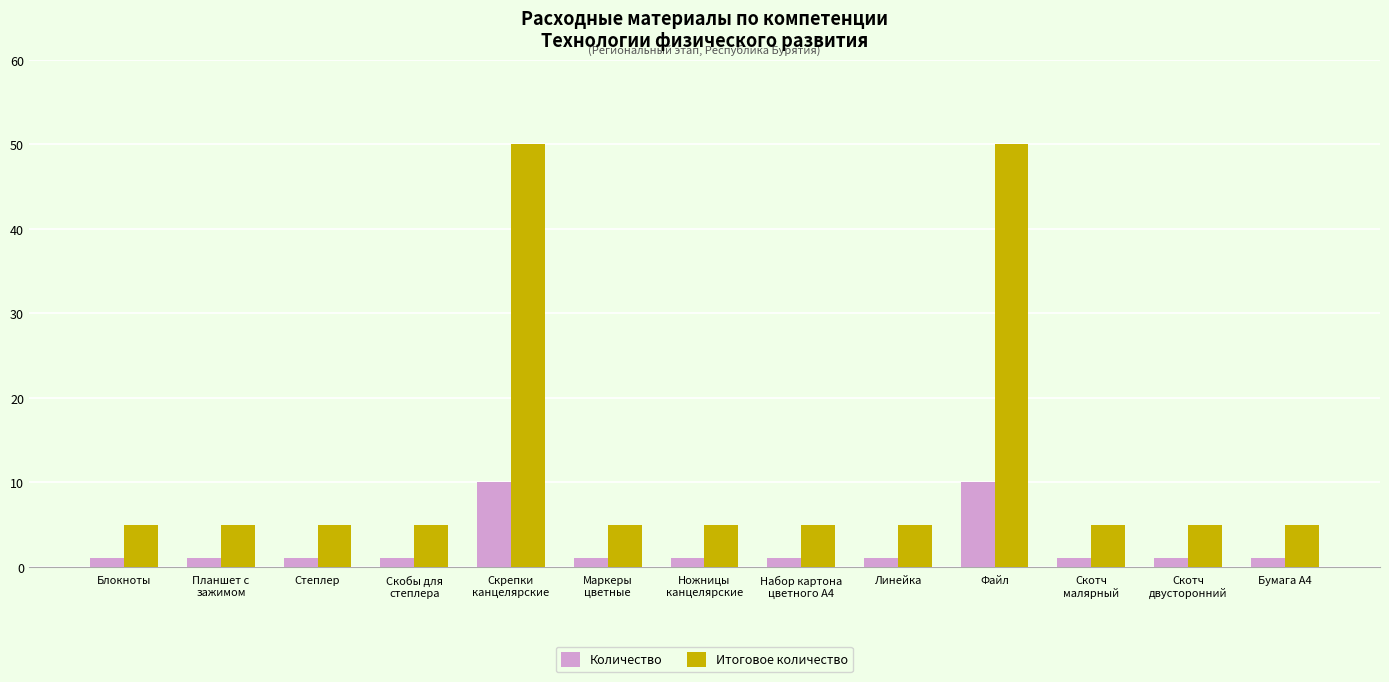

Are the bars horizontal?

No